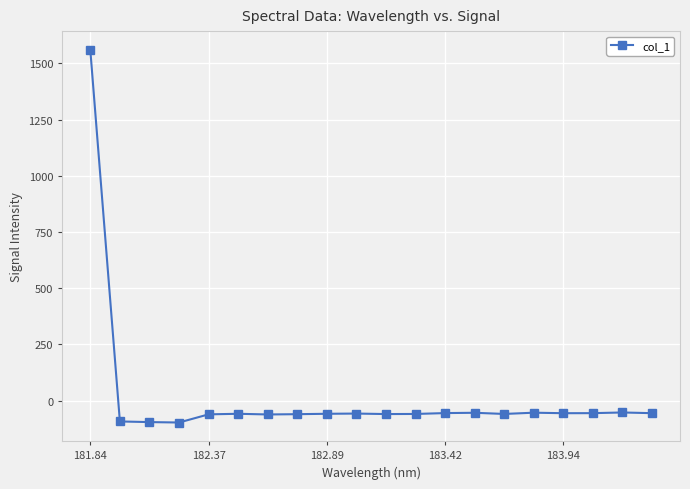

How many values are above zero?

1